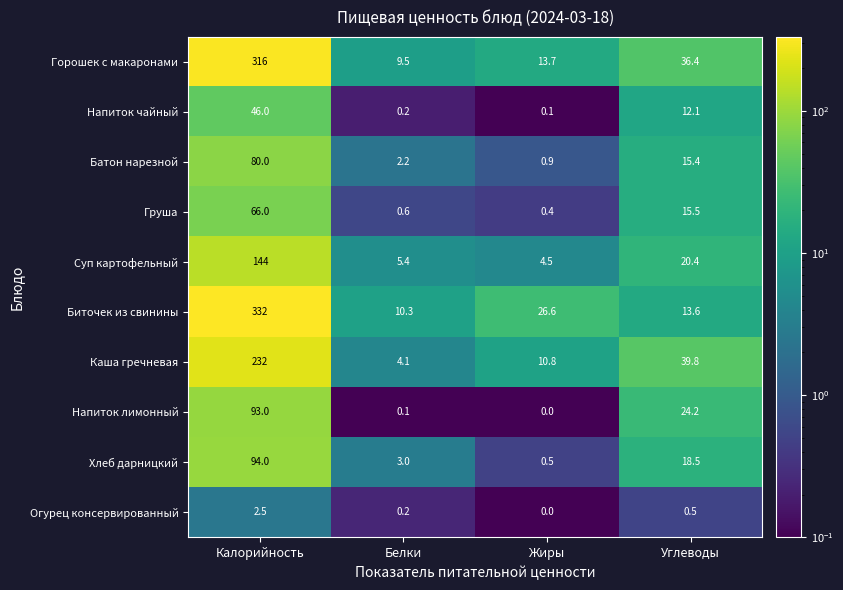

Where does the Батон нарезной series first go above 15?

Калорийность